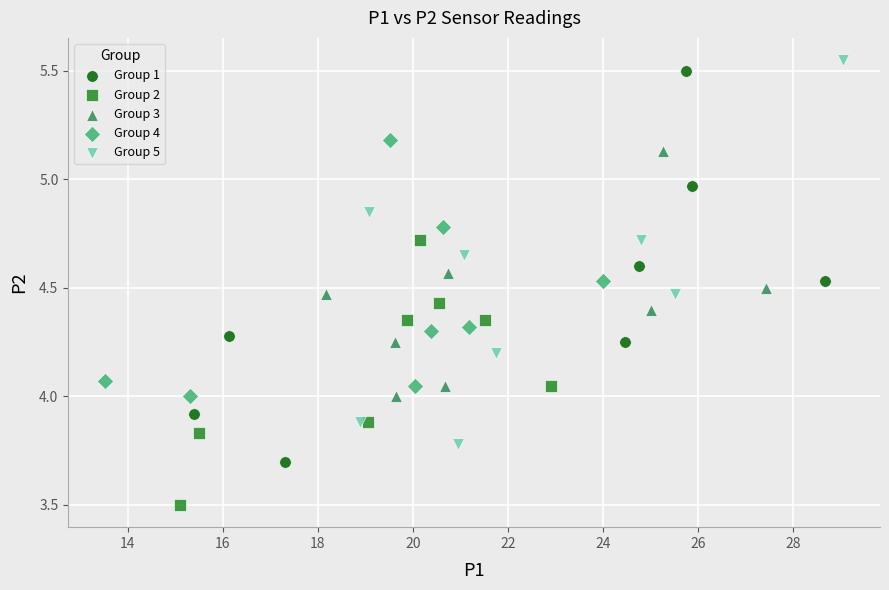

Which series reaches the maximum Y coordinate?

Group 5